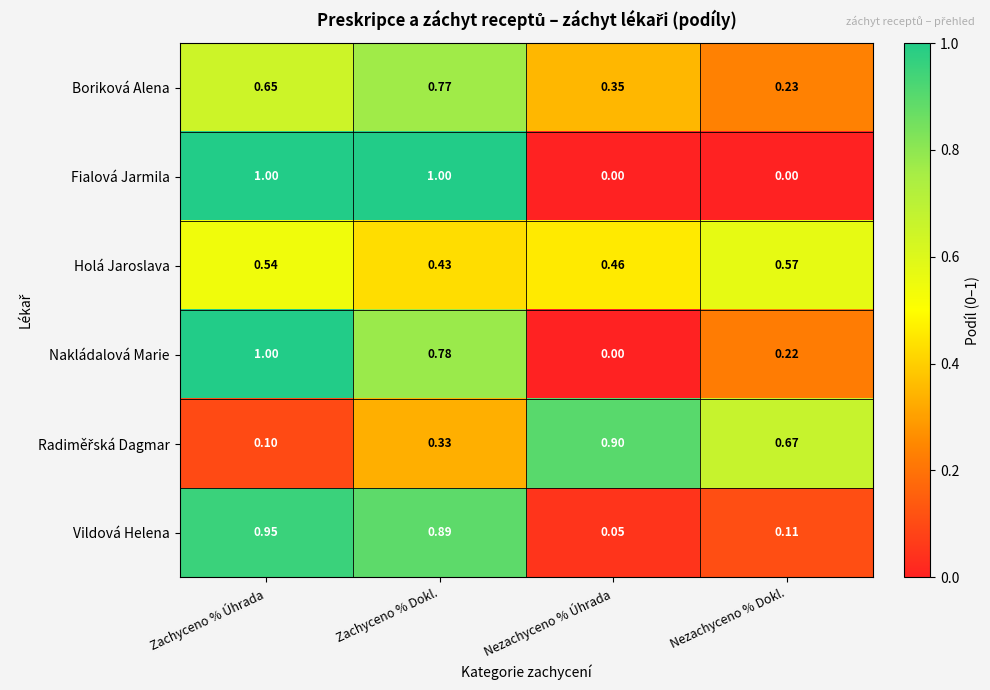

Which category has the lowest value in the Nakládalová Marie series?

Nezachyceno % Úhrada